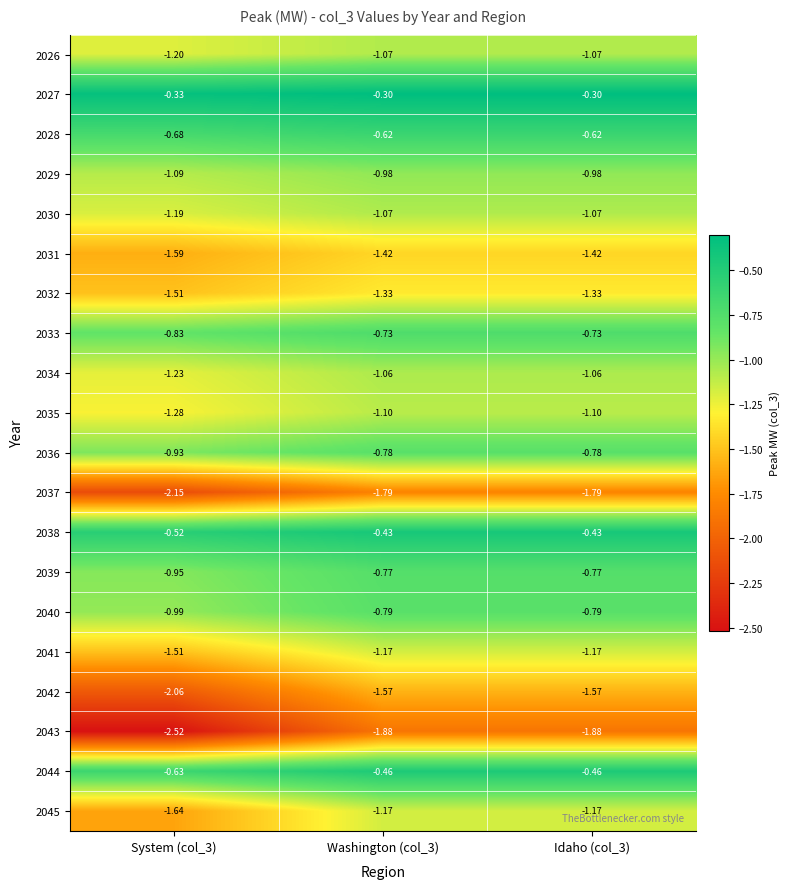

Is the value of 2026 at System (col_3) greater than the value of 2036 at System (col_3)?

No